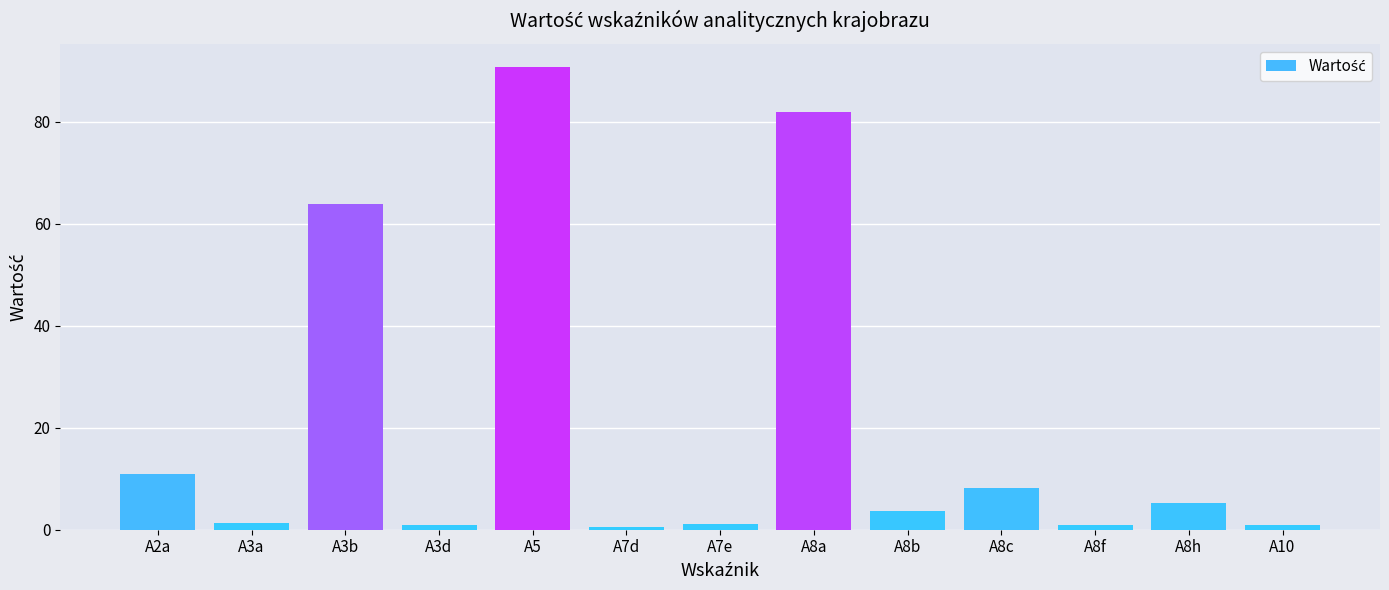

What is the difference between the maximum and minimum values?

90.2